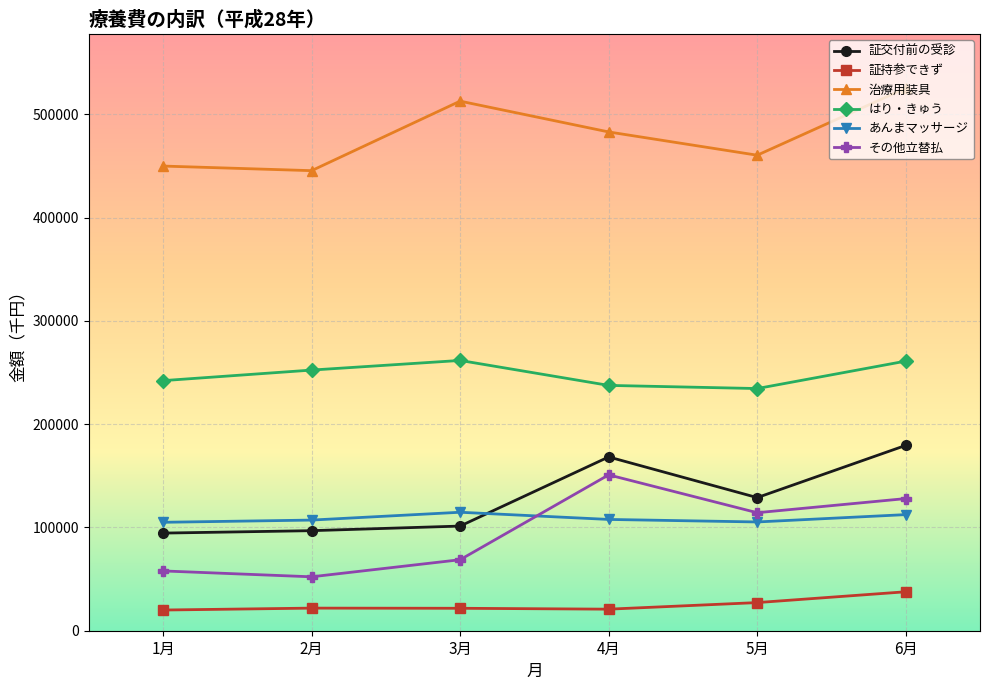

Which label corresponds to the largest value in the chart?

6月